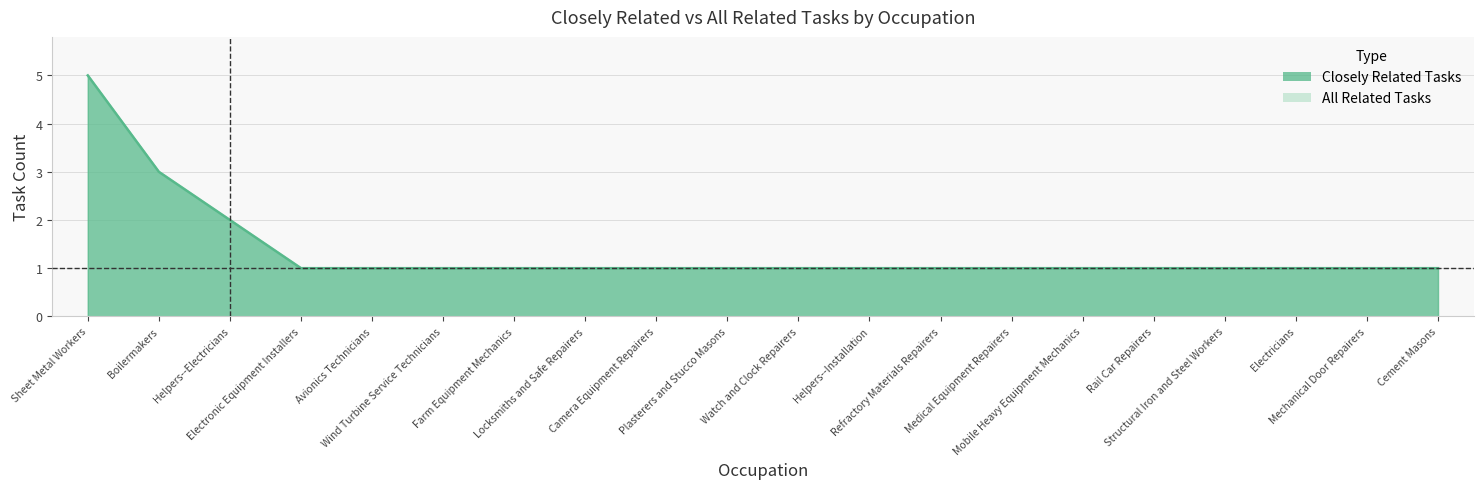

At which label is Closely Related Tasks closest to 3?

Boilermakers